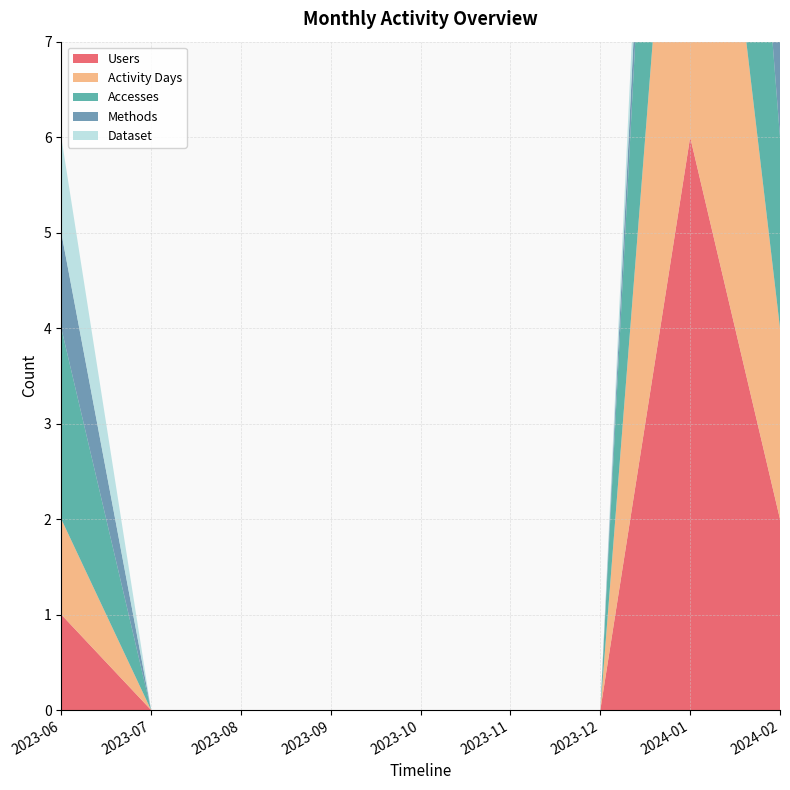

Reading right to left, transcribe all the data shown in this chart.

Users: 2	6	0	0	0	0	0	0	1
Activity Days: 2	6	0	0	0	0	0	0	1
Accesses: 2	6	0	0	0	0	0	0	2
Methods: 1	1	0	0	0	0	0	0	1
Dataset: 1	1	0	0	0	0	0	0	1